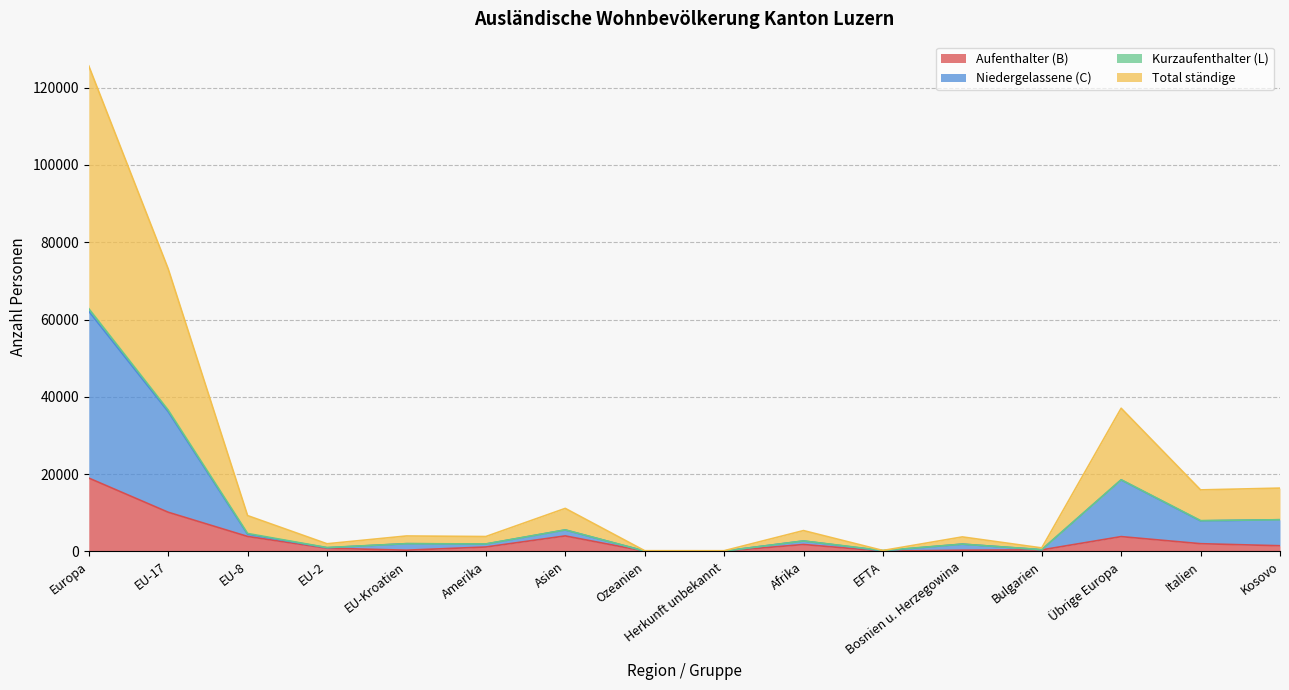

At which label does Aufenthalter (B) reach its peak?

Europa